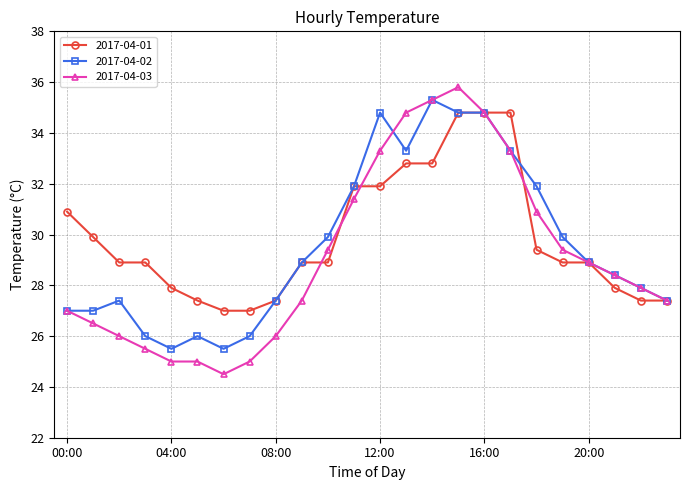

How many lines are shown in the chart?

3